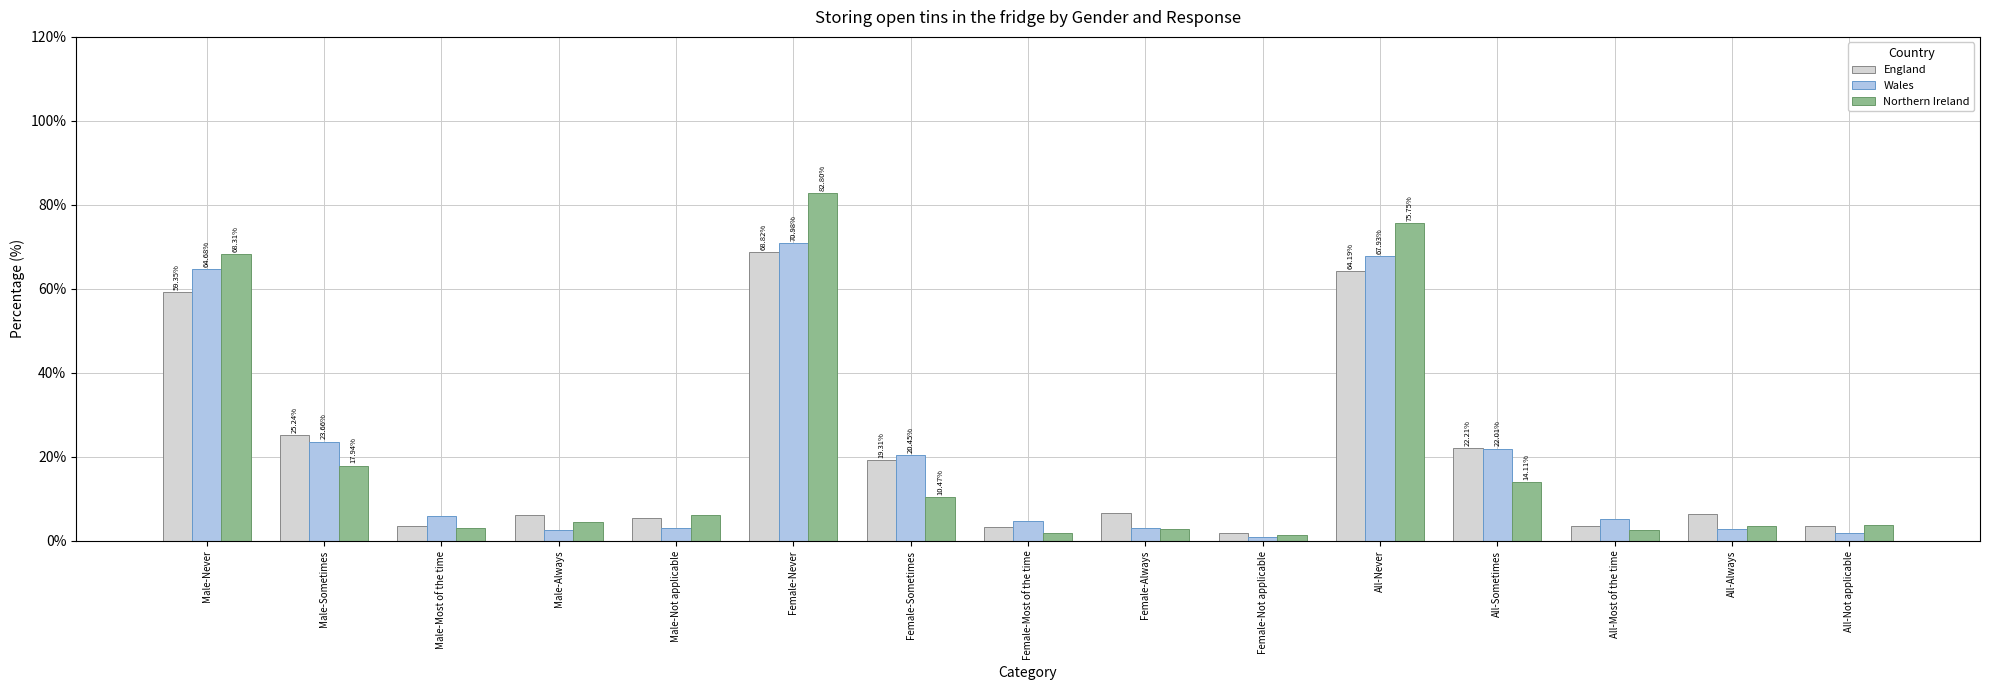

What is the average value of the England series?

20.0